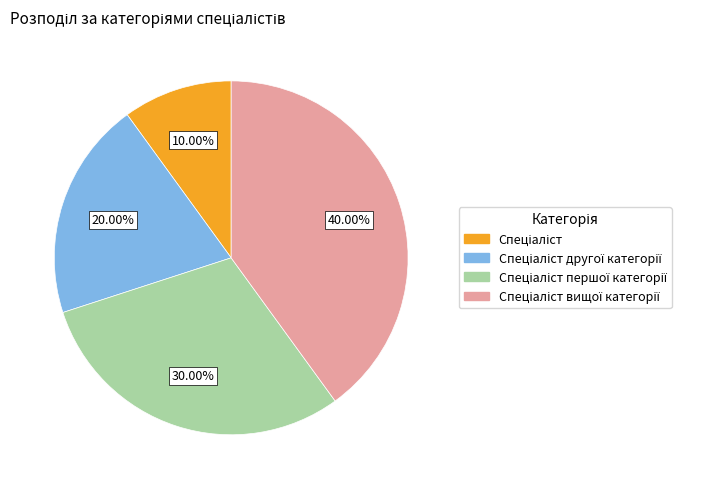

Is there any slice that represents more than half of the pie?

No